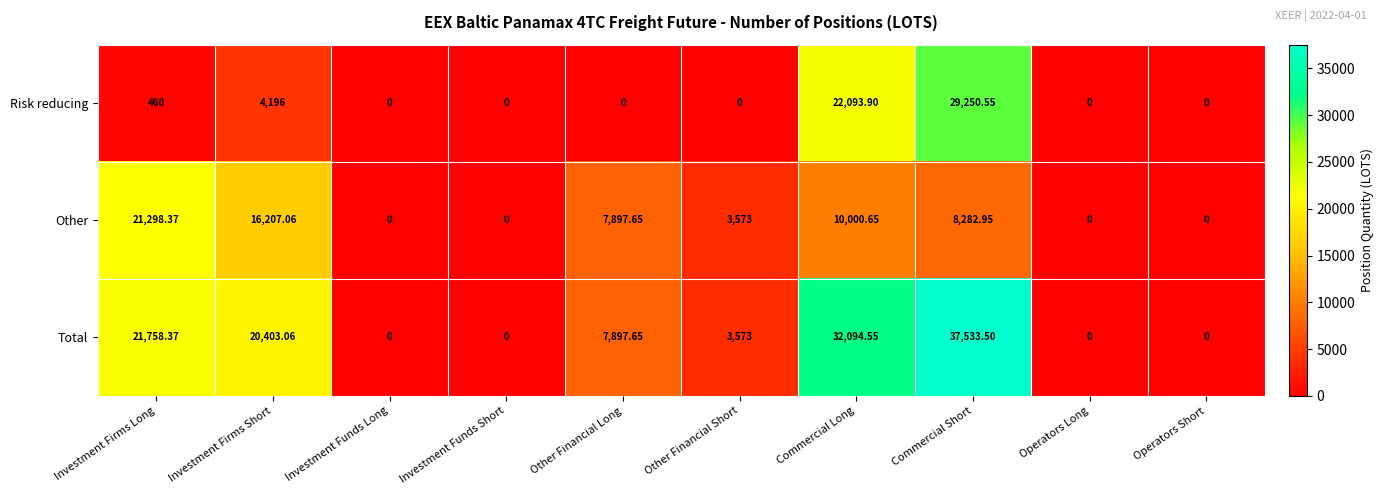

Rank the series by their average value, from lowest to highest.

Risk reducing, Other, Total